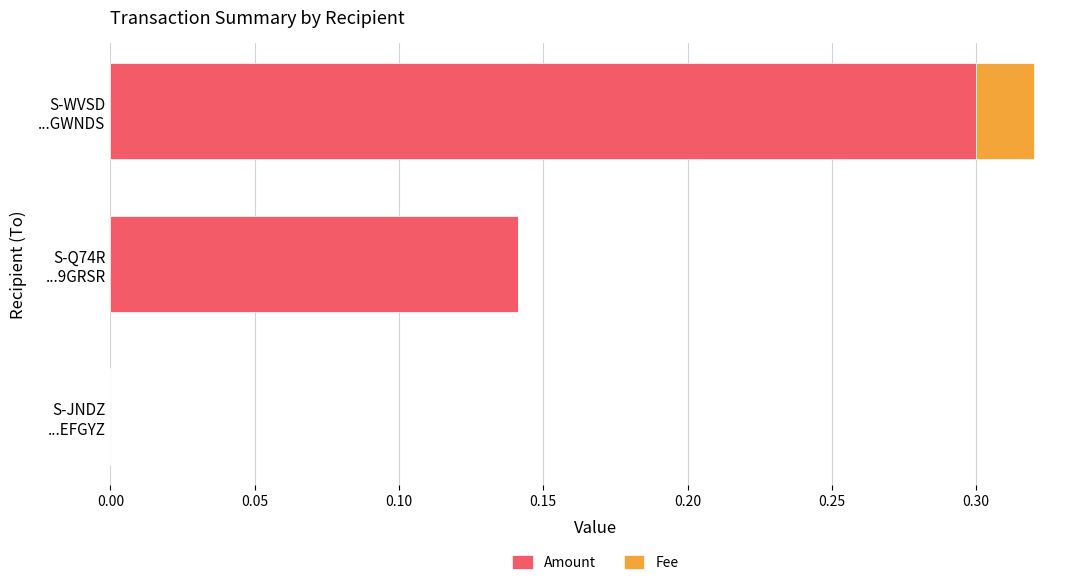

What is the highest value of the Amount series?

0.3